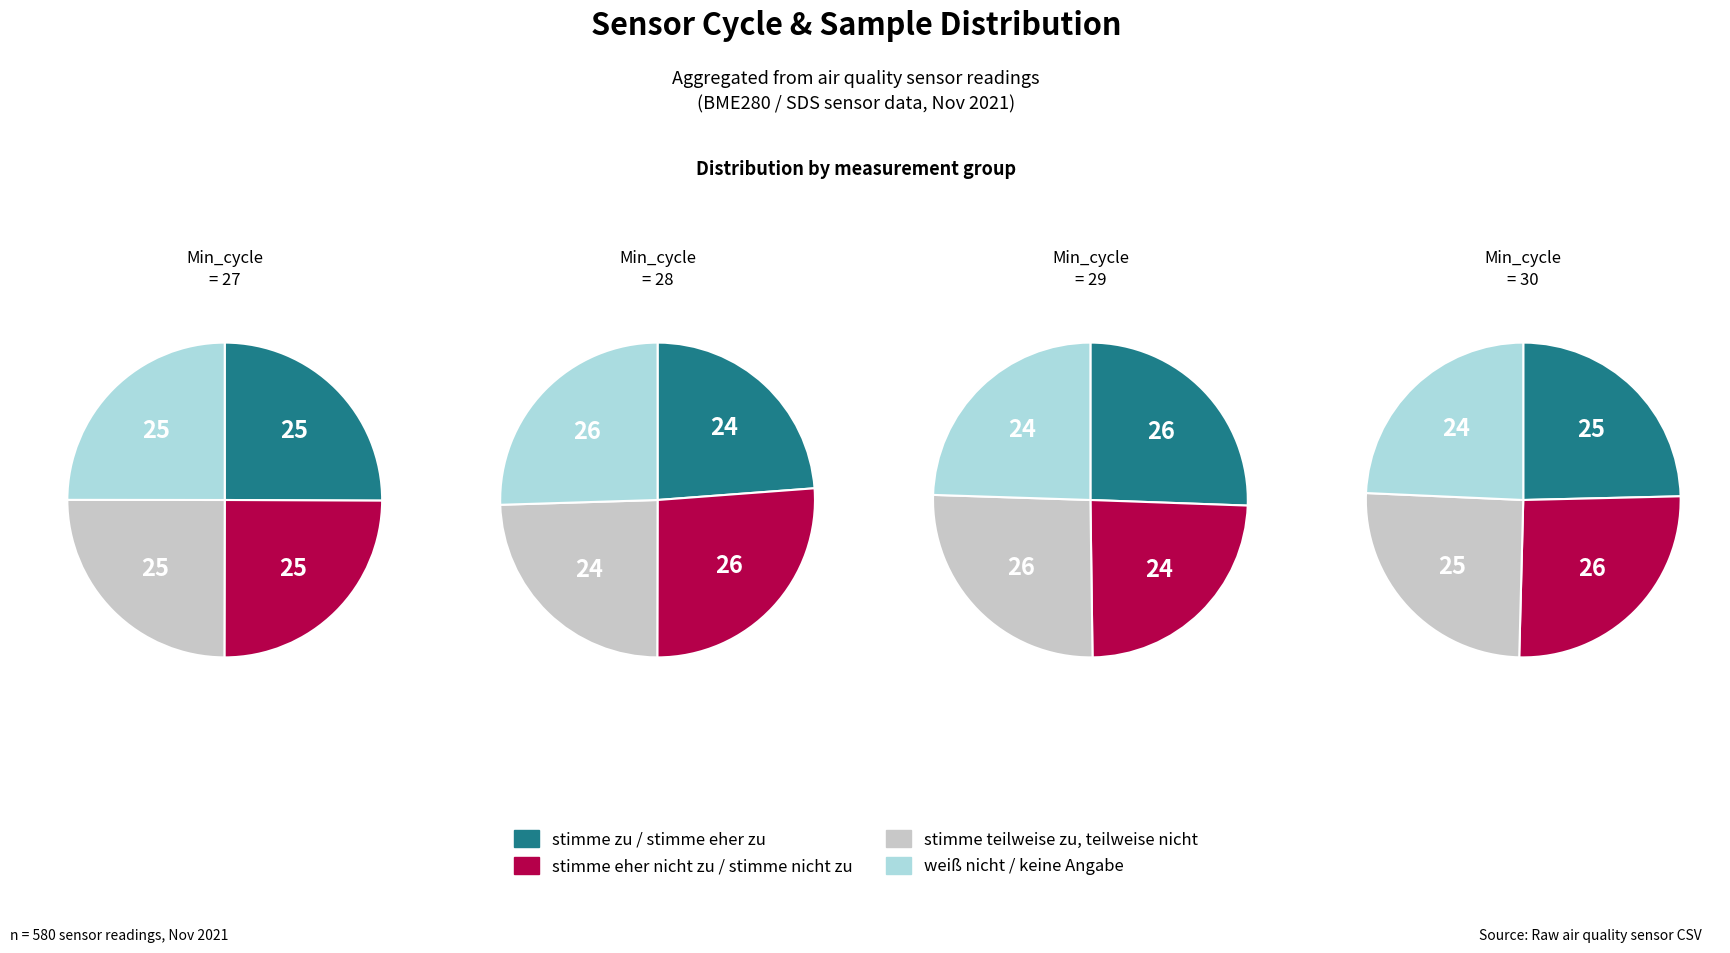

Is it true that 29 is 29% of the pie?

False